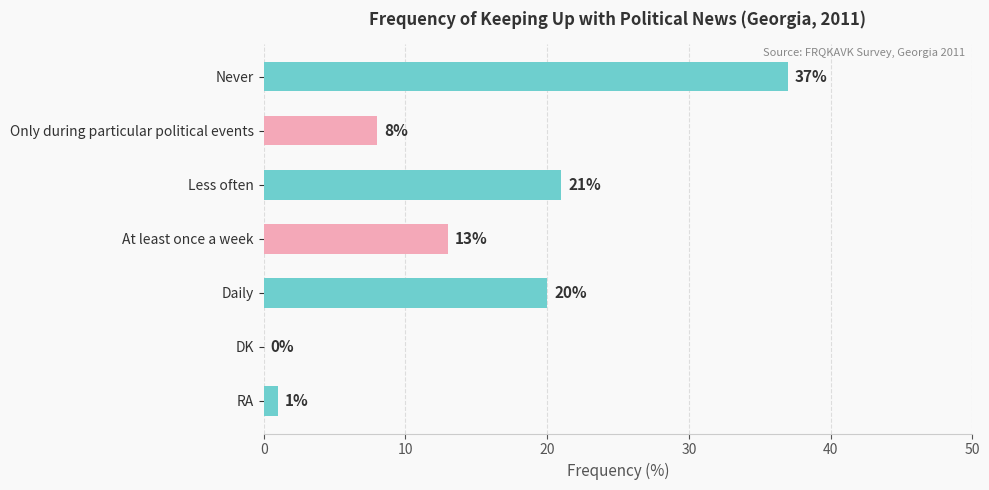

What is the change in value from Never to RA?

-36